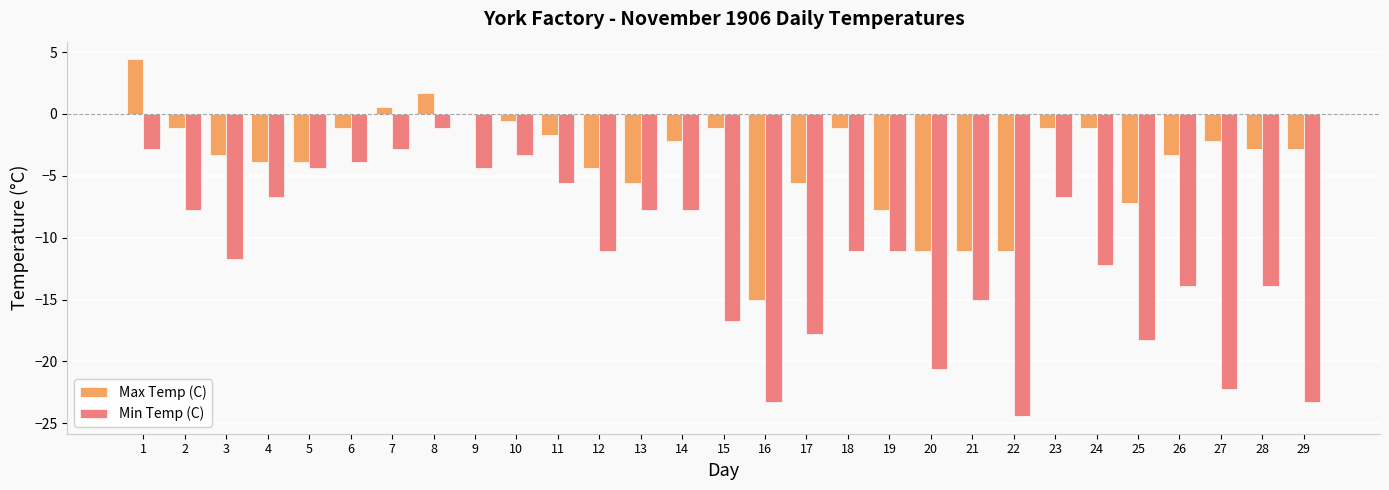

Reading right to left, what are all the values shown in this chart?

Max Temp (C): 29=-2.8	28=-2.8	27=-2.2	26=-3.3	25=-7.2	24=-1.1	23=-1.1	22=-11.1	21=-11.1	20=-11.1	19=-7.8	18=-1.1	17=-5.6	16=-15.0	15=-1.1	14=-2.2	13=-5.6	12=-4.4	11=-1.7	10=-0.6	9=0.0	8=1.7	7=0.6	6=-1.1	5=-3.9	4=-3.9	3=-3.3	2=-1.1	1=4.4
Min Temp (C): 29=-23.3	28=-13.9	27=-22.2	26=-13.9	25=-18.3	24=-12.2	23=-6.7	22=-24.4	21=-15.0	20=-20.6	19=-11.1	18=-11.1	17=-17.8	16=-23.3	15=-16.7	14=-7.8	13=-7.8	12=-11.1	11=-5.6	10=-3.3	9=-4.4	8=-1.1	7=-2.8	6=-3.9	5=-4.4	4=-6.7	3=-11.7	2=-7.8	1=-2.8